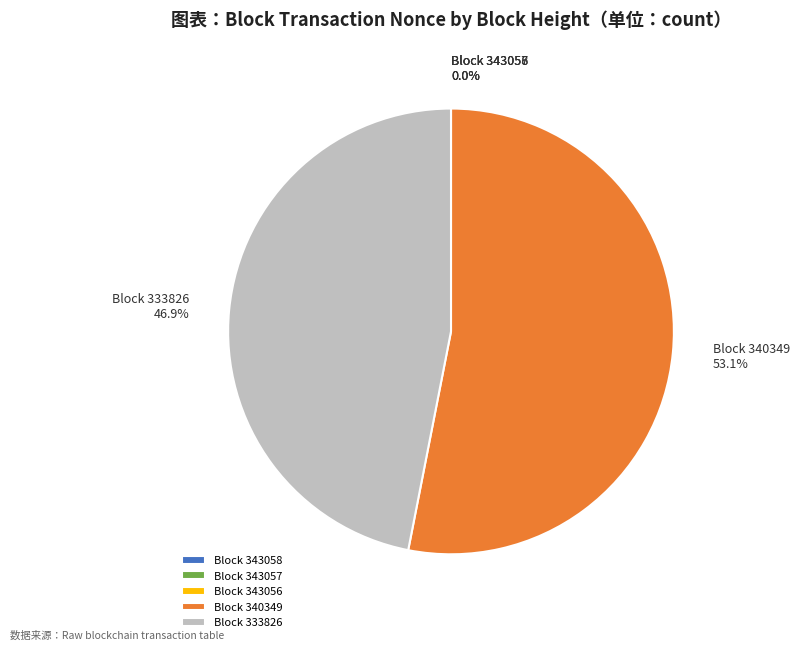

What percentage do Block 333826 and Block 340349 together represent?

100.0%